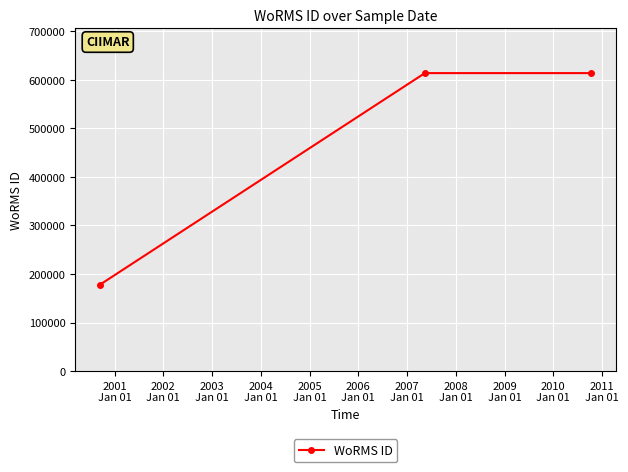

What is the maximum value shown in the chart?

613596